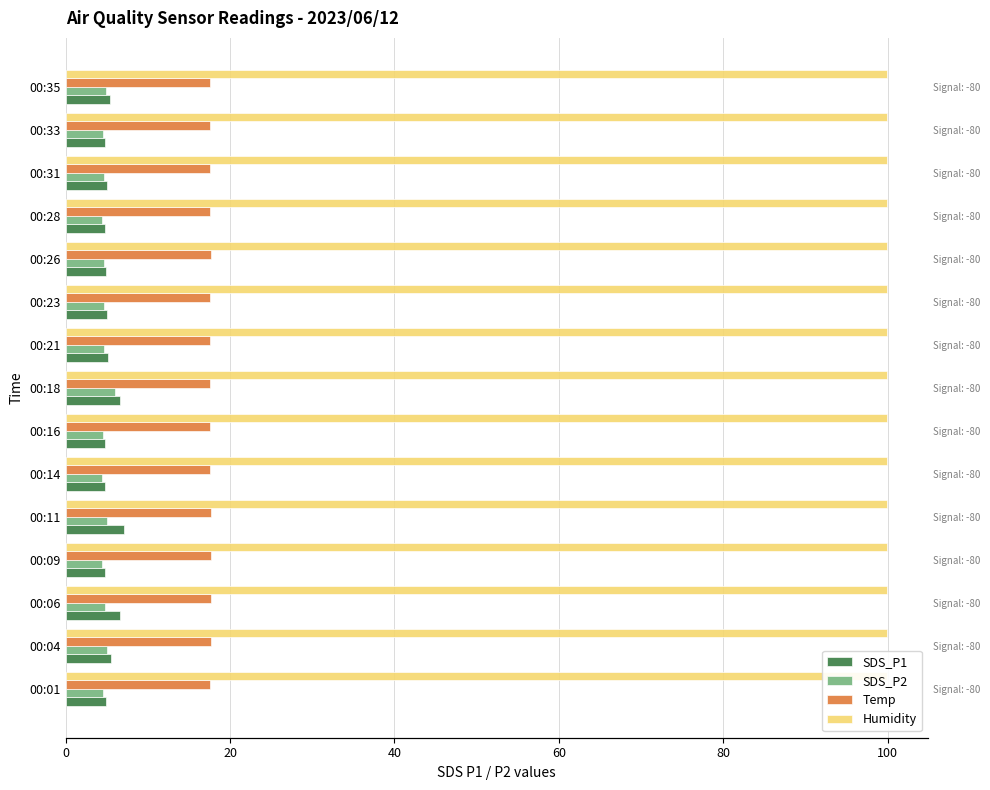

What position from the right is 60?

12